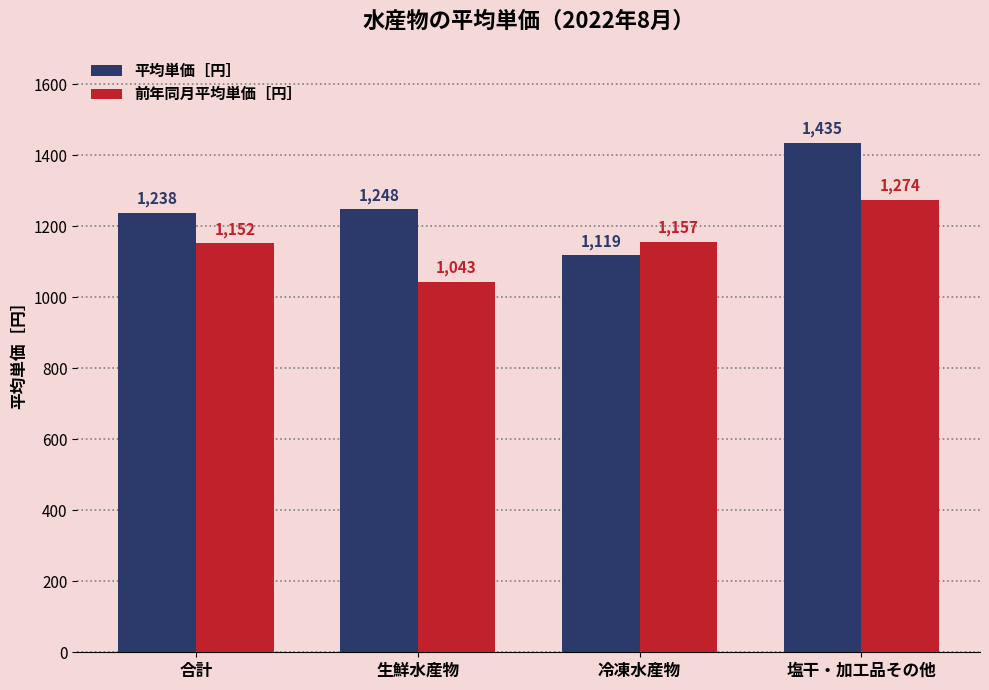

What position from the left is 塩干・加工品その他?

4